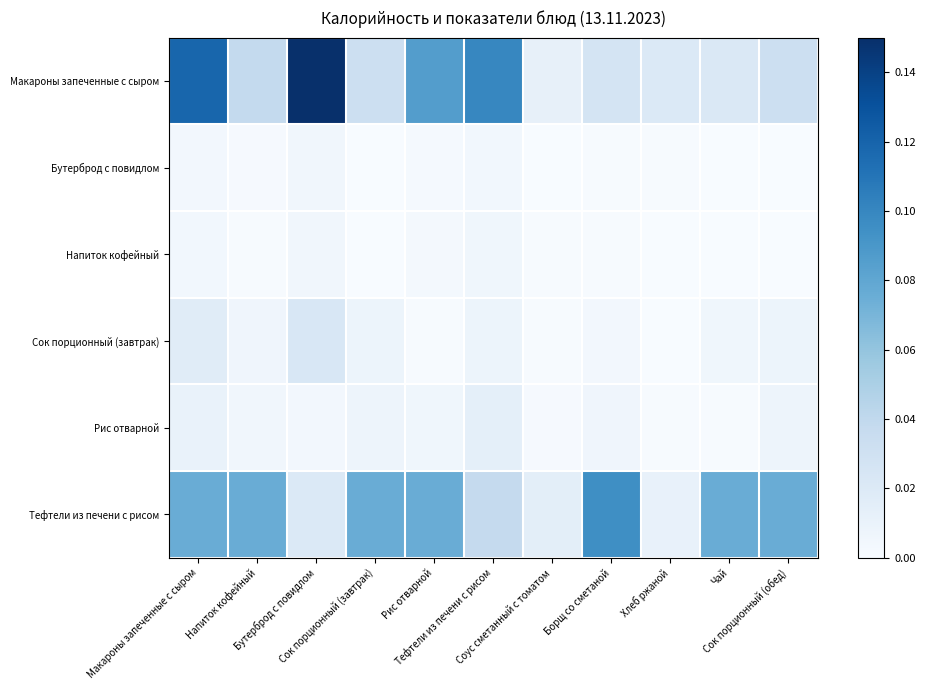

At Чай, list the series in order from smallest to largest.

Напиток кофейный, Бутерброд с повидлом, Рис отварной, Сок порционный (завтрак), Макароны запеченные с сыром, Тефтели из печени с рисом